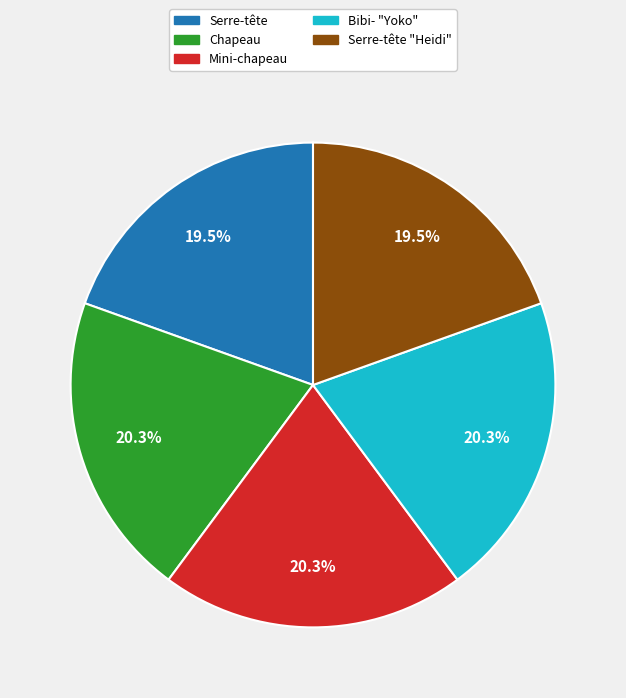

Does any single category account for the majority?

No